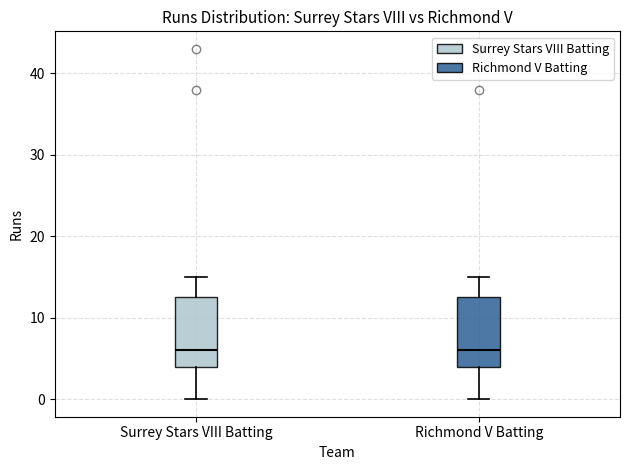

Where is the upper edge of the box for Richmond V Batting on the y-axis? The values are not printed on the chart, so give them approximately, as read against the axis.

13